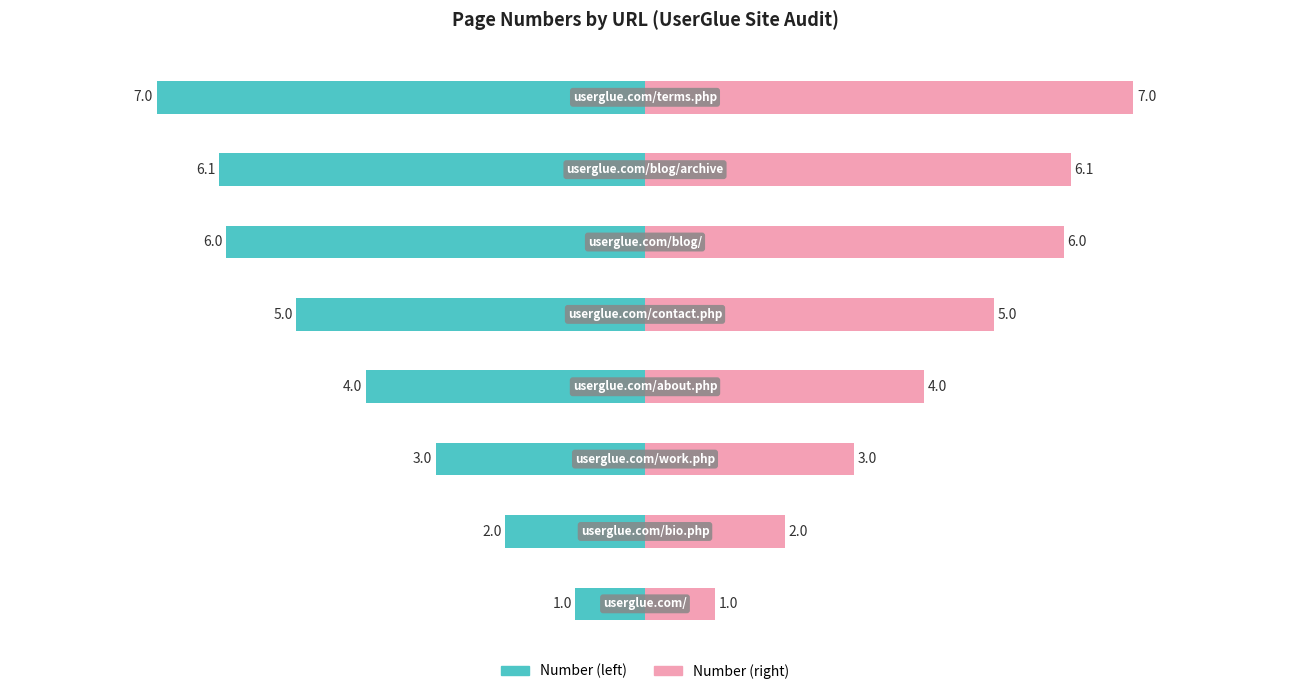

Reading right to left, what are all the values shown in this chart?

Number: -7.0	-6.1	-6.0	-5.0	-4.0	-3.0	-2.0	-1.0
Number (right): 7.0	6.1	6.0	5.0	4.0	3.0	2.0	1.0